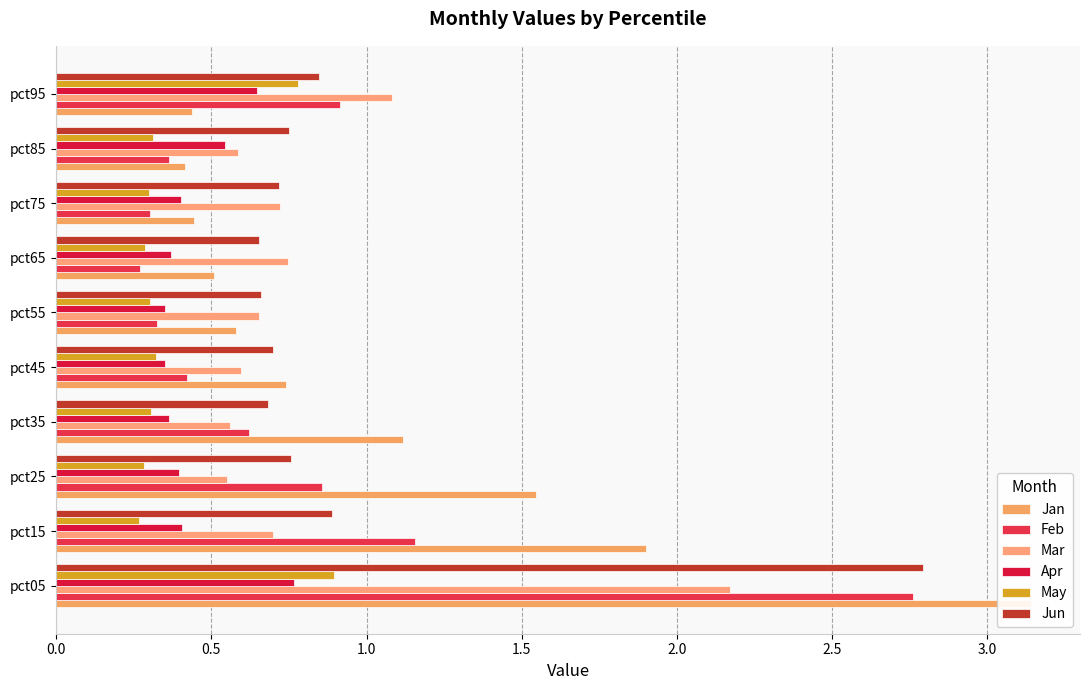

Reading right to left, what are all the values shown in this chart?

Jan: 0.4	0.4	0.4	0.5	0.6	0.7	1.1	1.5	1.9	3.1
Feb: 0.9	0.4	0.3	0.3	0.3	0.4	0.6	0.9	1.2	2.8
Mar: 1.1	0.6	0.7	0.7	0.7	0.6	0.6	0.6	0.7	2.2
Apr: 0.6	0.5	0.4	0.4	0.3	0.4	0.4	0.4	0.4	0.8
May: 0.8	0.3	0.3	0.3	0.3	0.3	0.3	0.3	0.3	0.9
Jun: 0.8	0.7	0.7	0.7	0.7	0.7	0.7	0.8	0.9	2.8